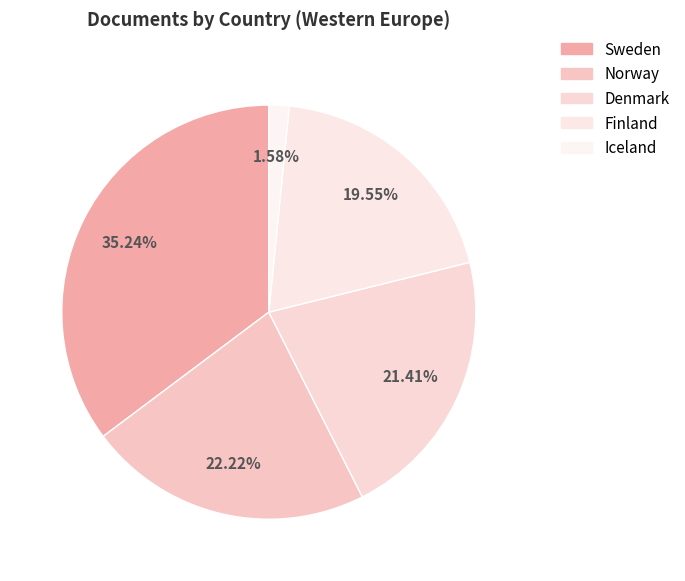

Between Iceland and Sweden, which is larger?

Sweden